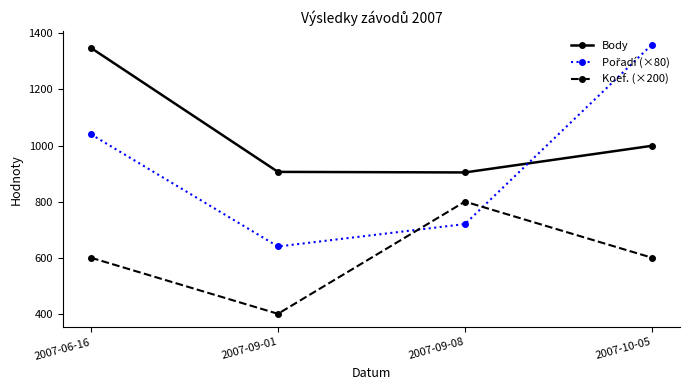

What is the total value across all series at 2007-09-08?

2424